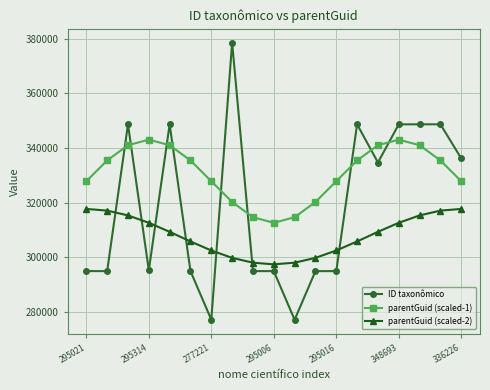

What is the value of the parentGuid (scaled-2) point at the 11th from the left?

298094.1